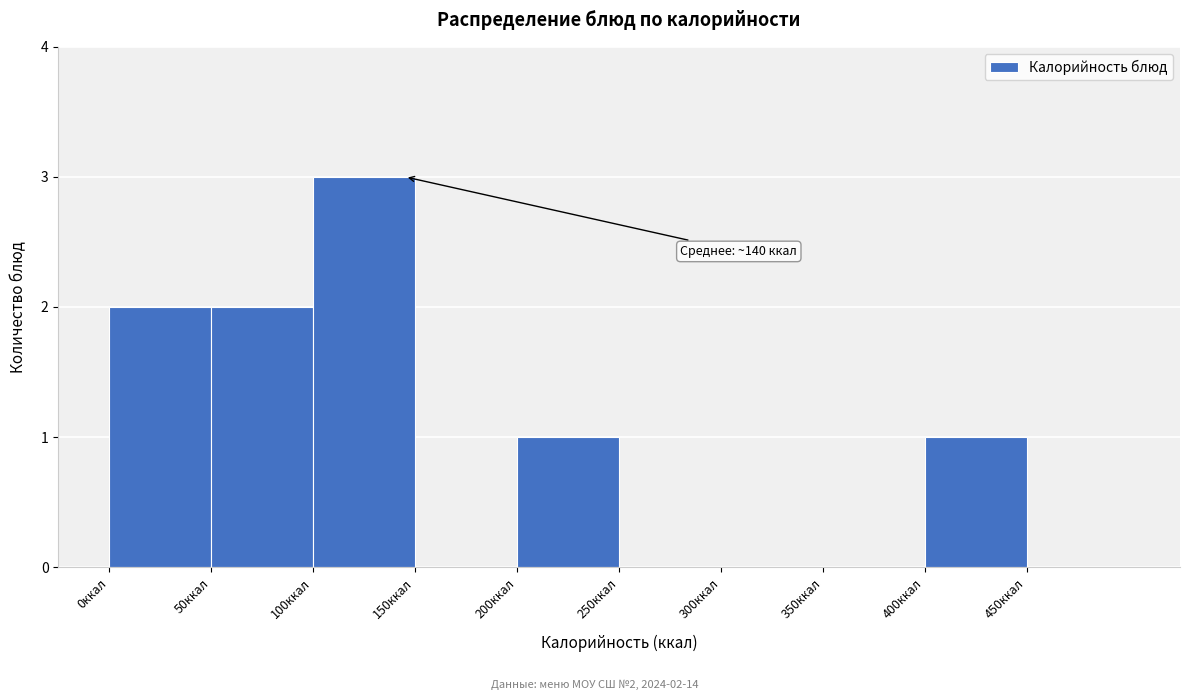

Over which range of the x-axis is the bar tallest?

100 to 150